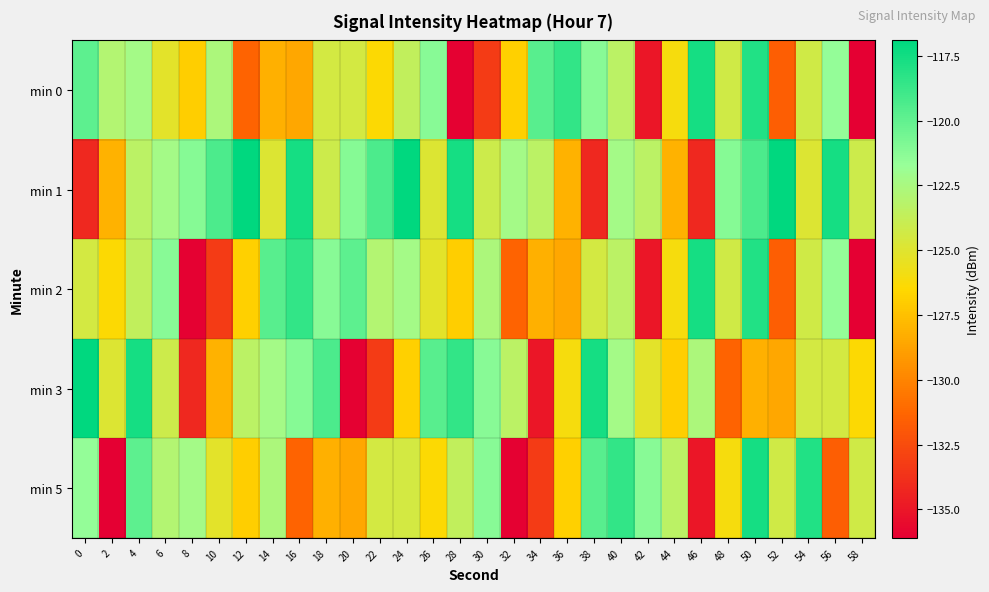

What is the total value across all series at 30?

-622.5